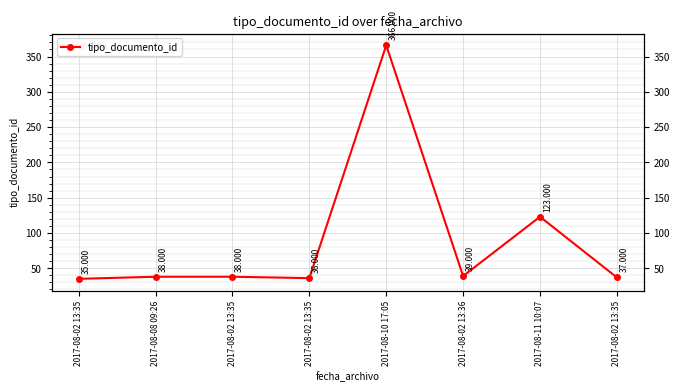

What is the value of the 7th point from the left?

123